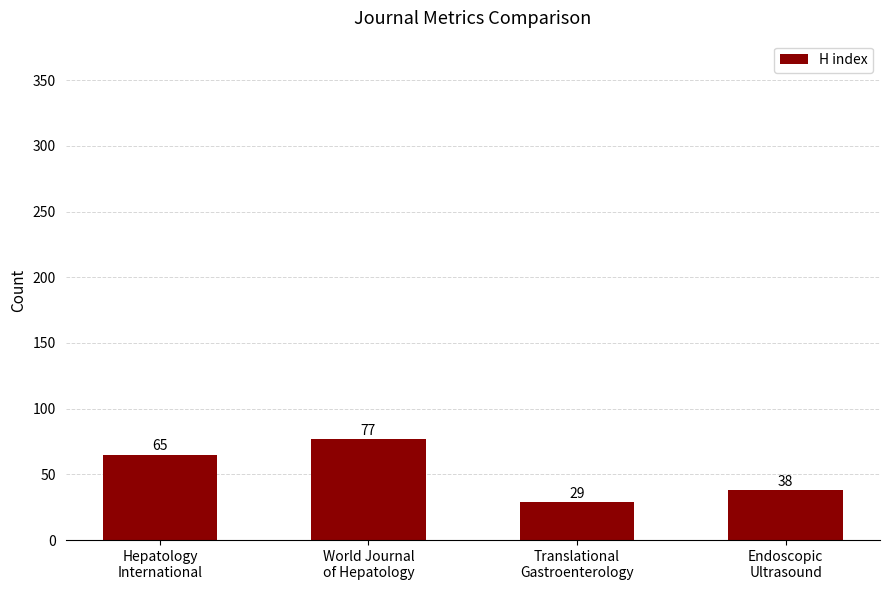

The chart shows a value of 89 at Hepatology
International. True or false?

False